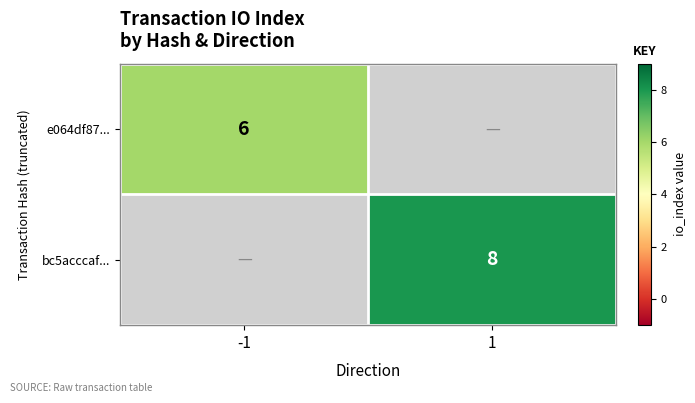

True or false: e064df87... has a value of 6 at -1.

True